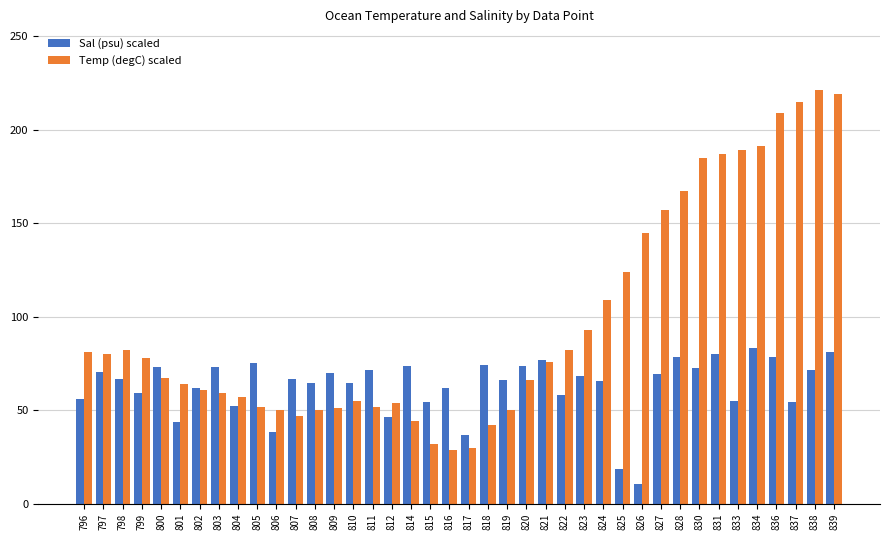

What is the difference between the highest and lowest values at 809?

18.9